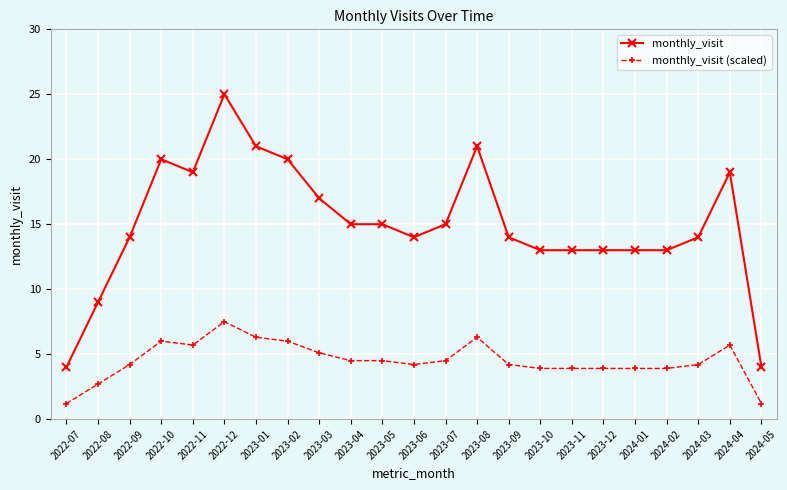

At which category is the sum across all series the highest?

2022-12